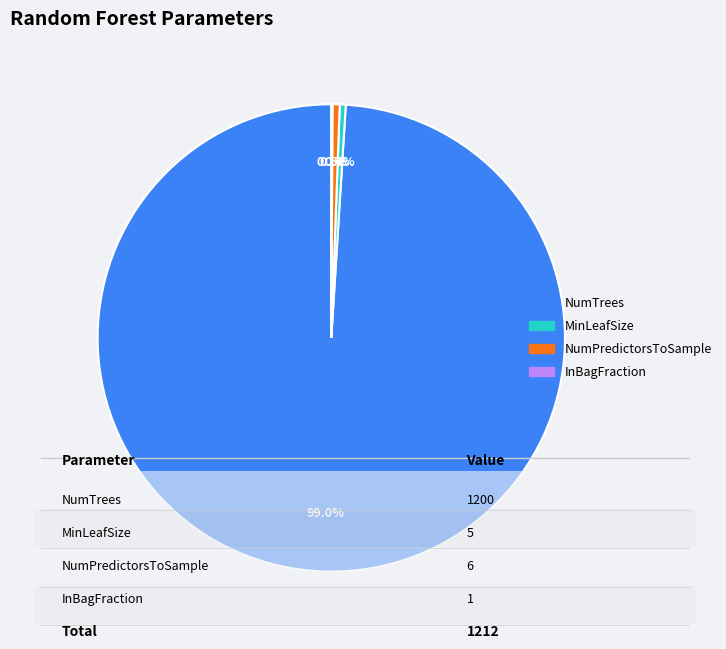

Which slice represents more than half of the pie?

NumTrees